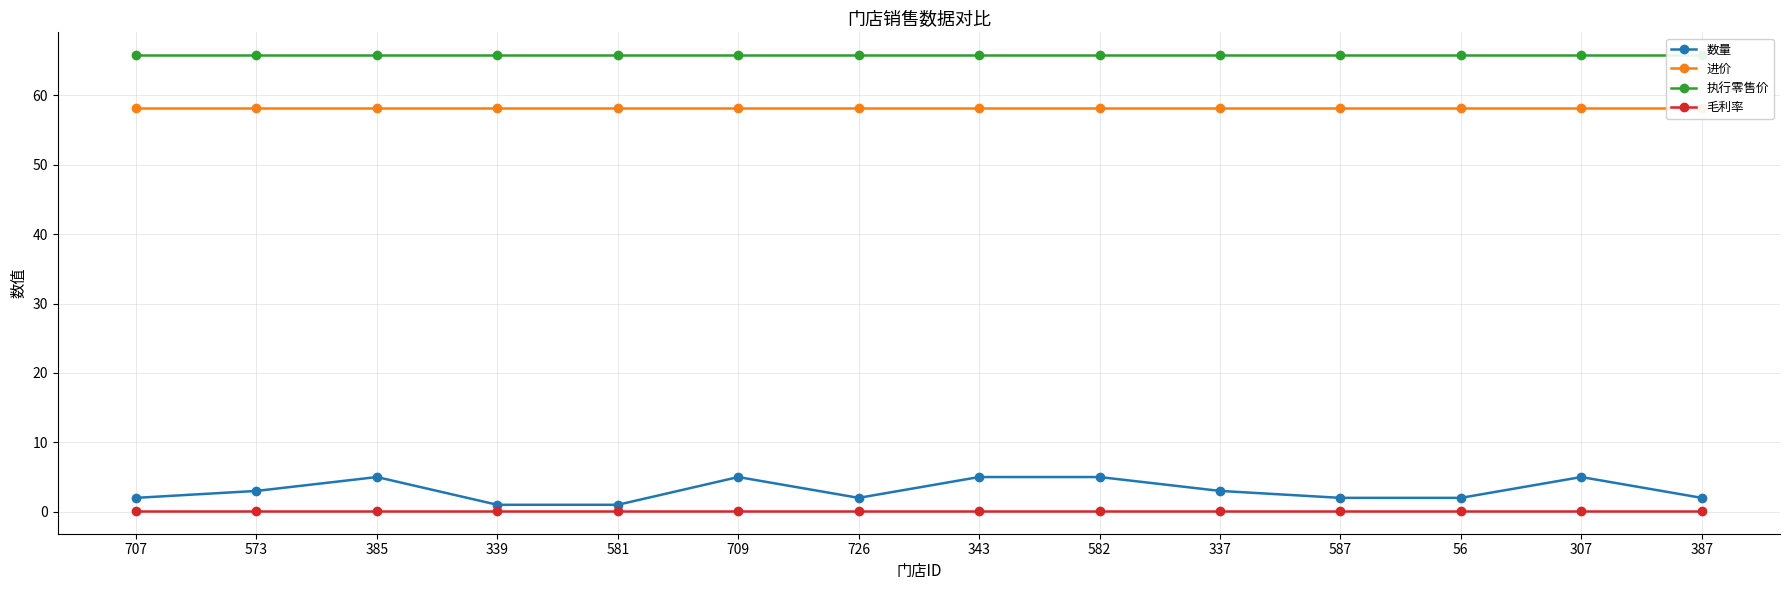

List the labels in order of 执行零售价 value, smallest first.

707, 573, 385, 339, 581, 709, 726, 343, 582, 337, 587, 56, 307, 387